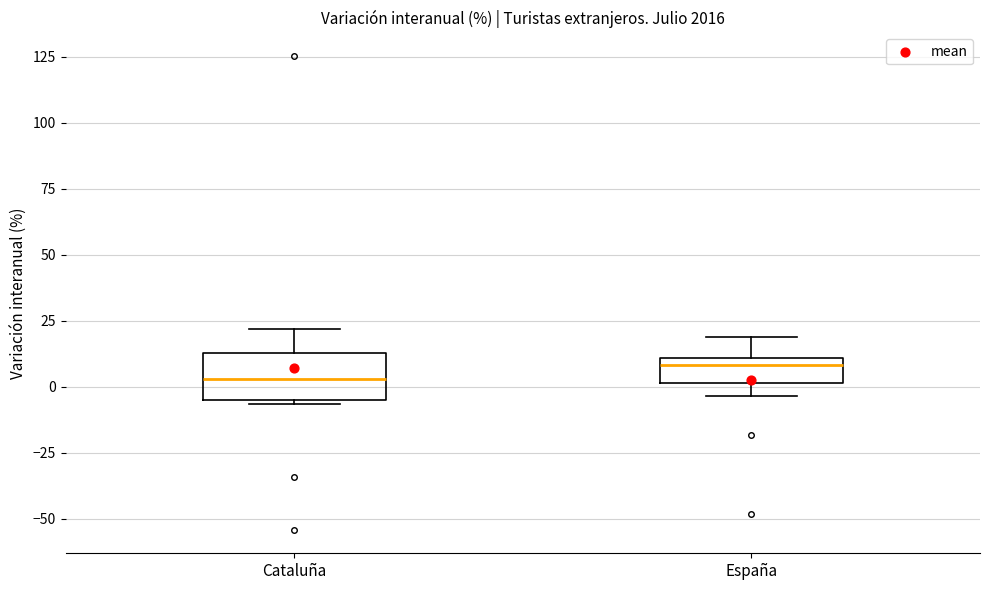

Comparing the boxes themselves (not the whiskers), which one is the tallest?

Cataluña